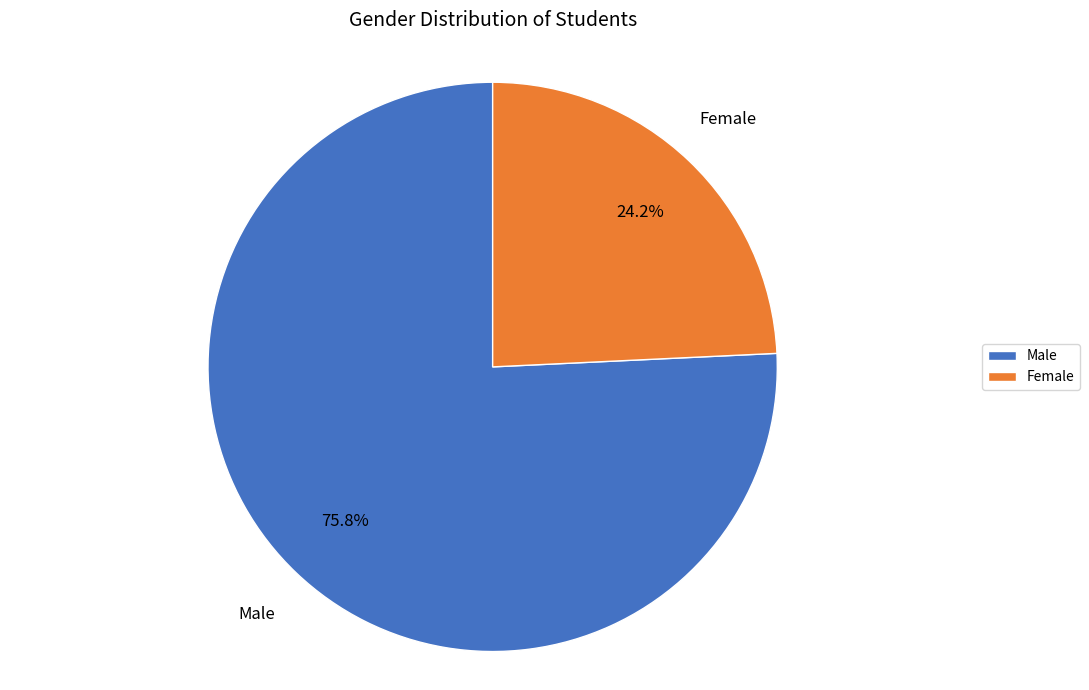

Combined, do Female and Male account for over 50%?

Yes